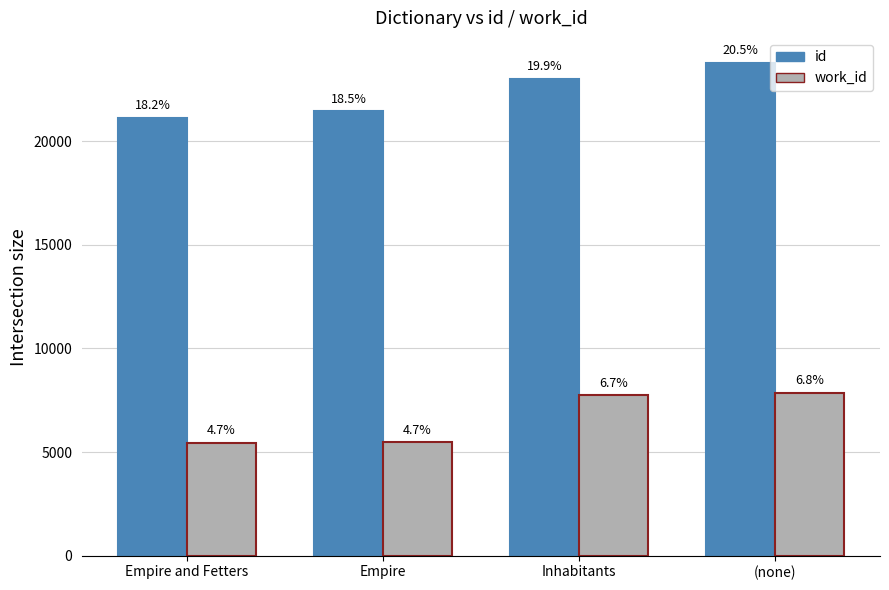

What are all the series names shown in the legend?

id, work_id